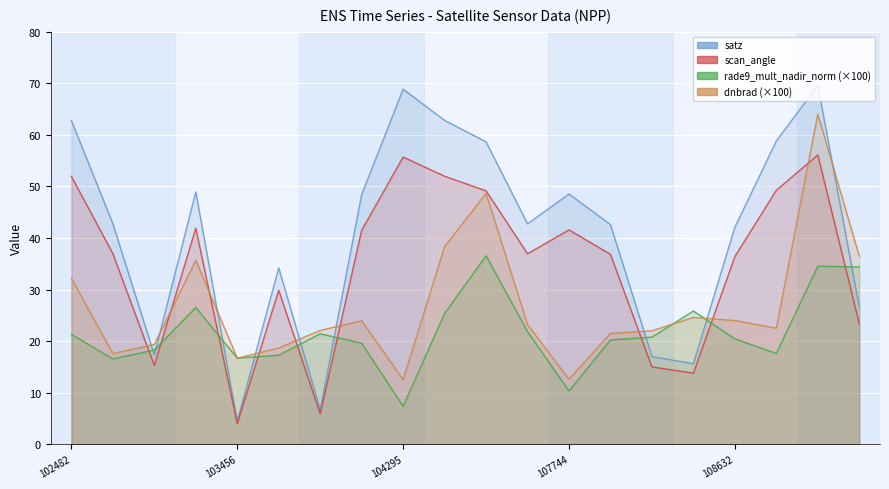

Between 102732 and 109157, which is larger?

109157